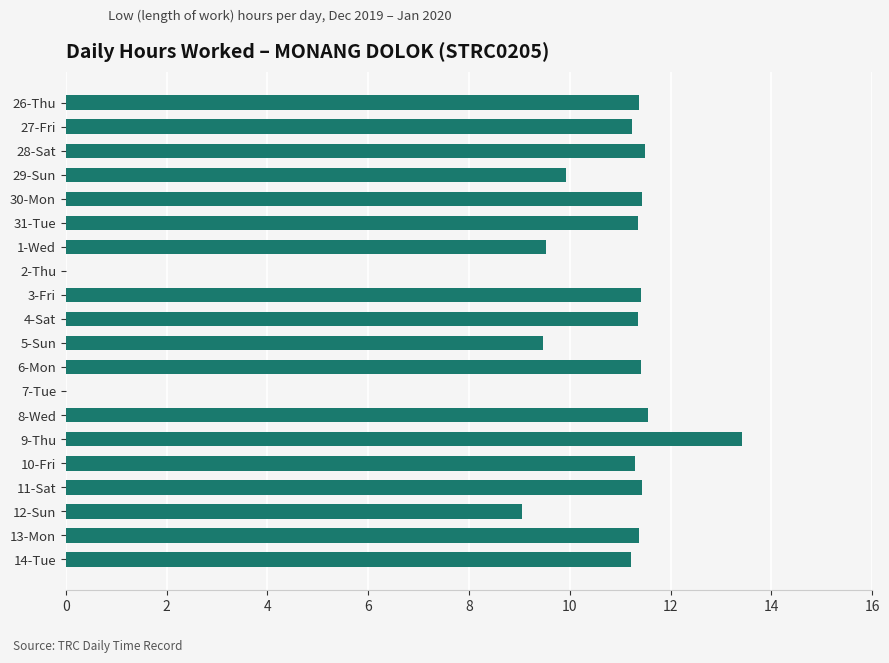

Which label corresponds to the largest value in the chart?

9-Thu